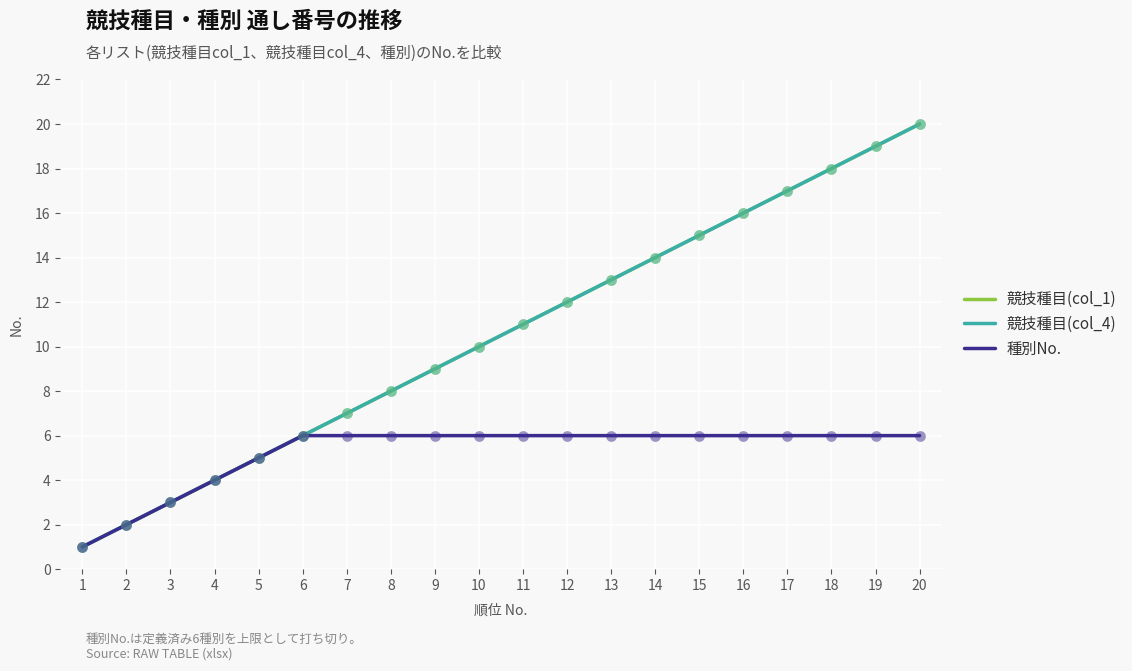

What is the total value across all series at 20?

46